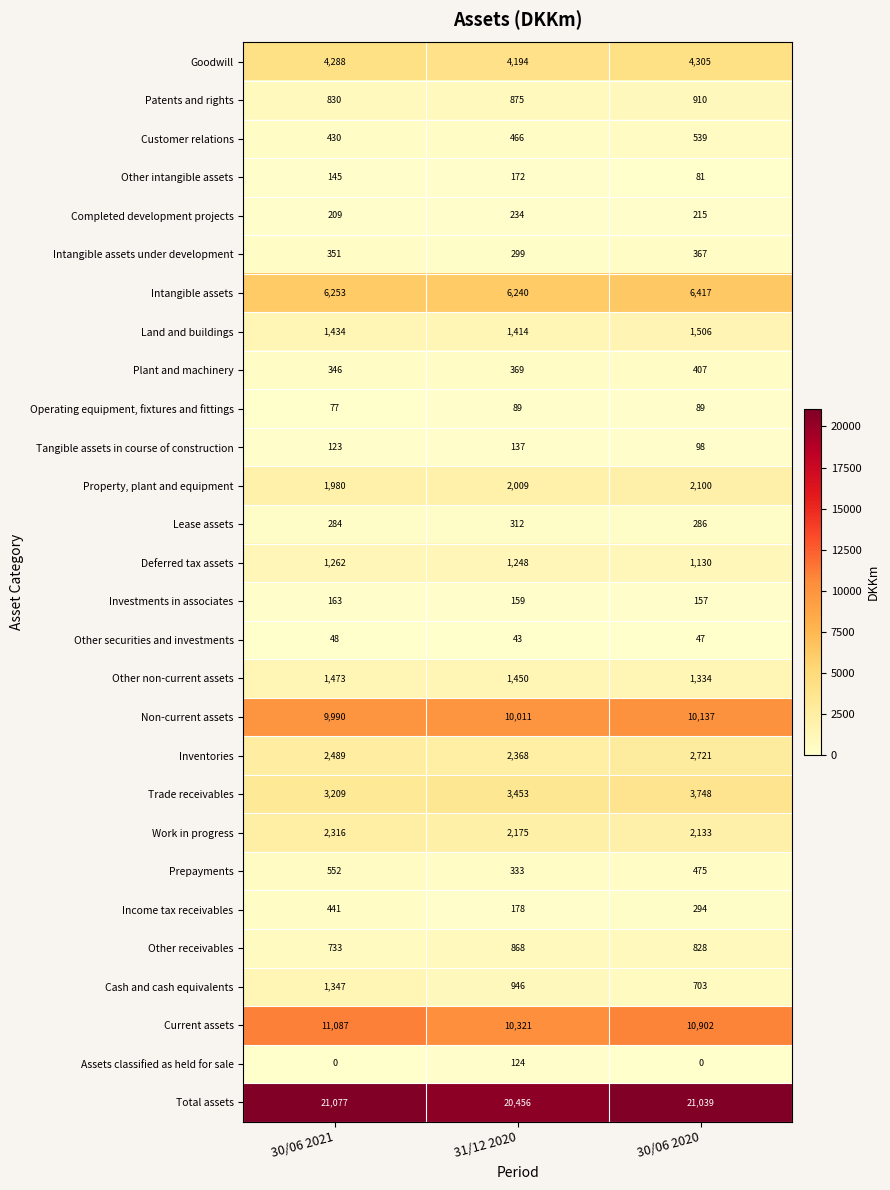

Count the Investments in associates values in the range 157 to 163.

3